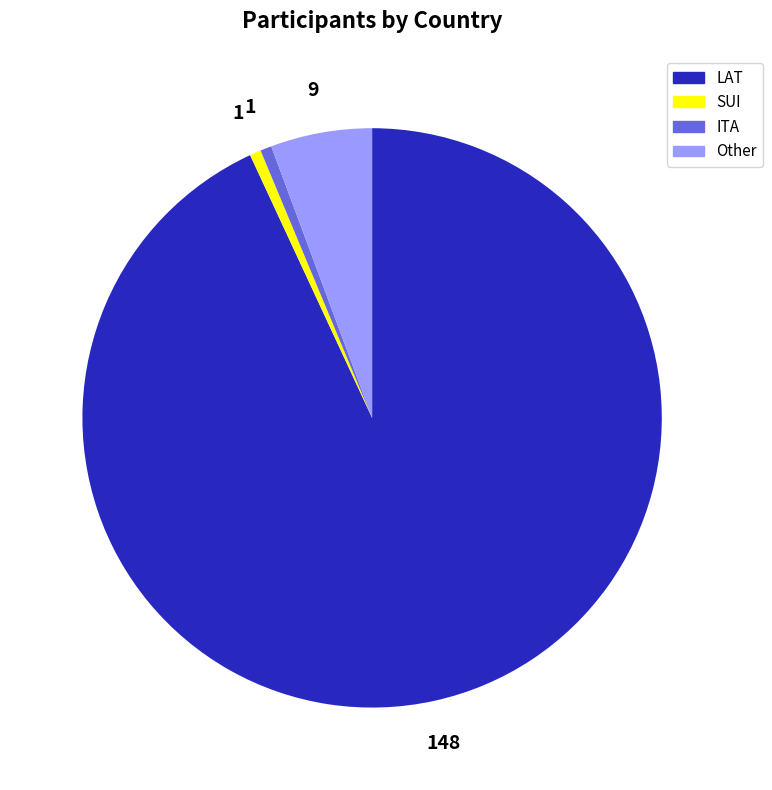

Count the number of slices in the pie.

4